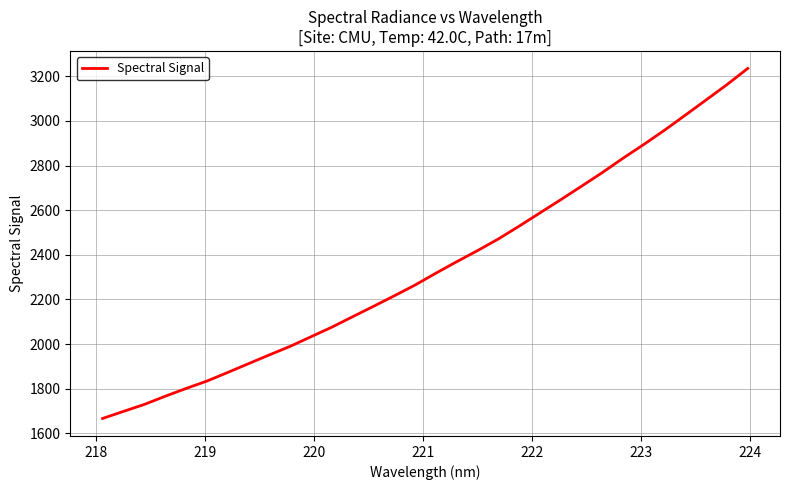

What is the greatest value displayed?

3235.5